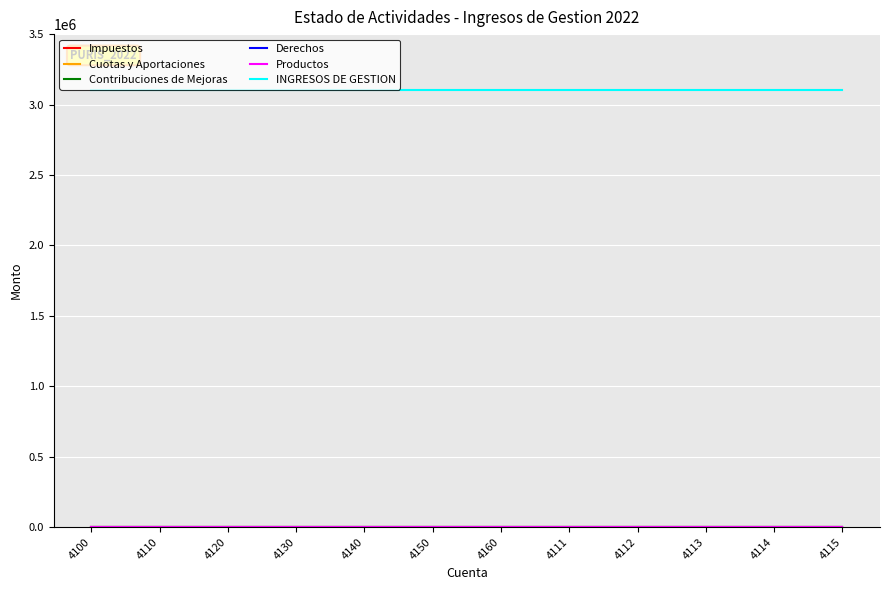

List the series in order of their peak value, highest first.

INGRESOS DE GESTION, Impuestos, Cuotas y Aportaciones, Contribuciones de Mejoras, Derechos, Productos